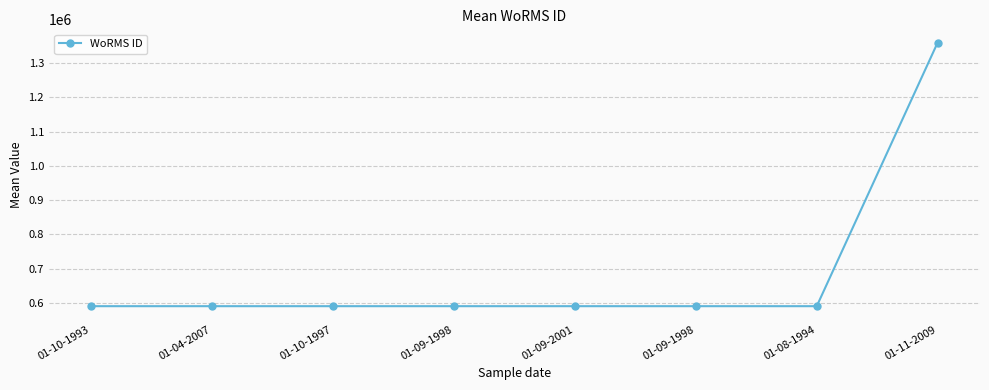

Reading right to left, extract all data points from this chart.

01-11-2009=1359766	01-08-1994=590432	01-09-1998=590432	01-09-2001=590432	01-09-1998=590432	01-10-1997=590432	01-04-2007=590433	01-10-1993=590433